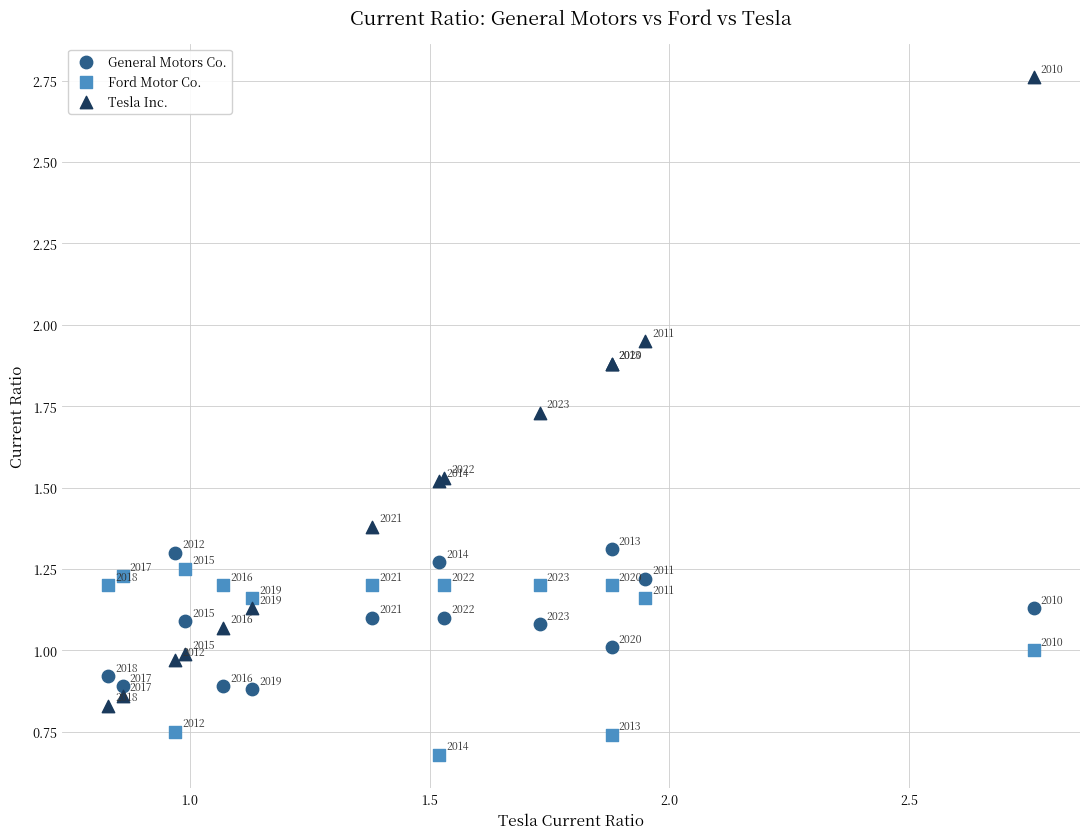

Which series contains the highest Y value?

Tesla Inc.